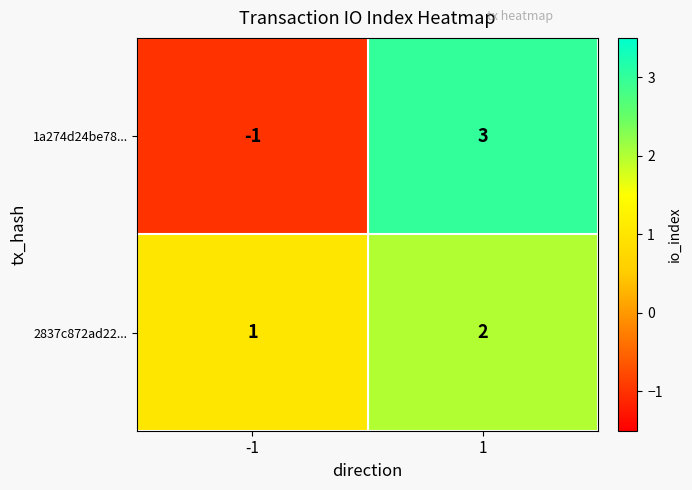

Reading left to right, transcribe all the data shown in this chart.

1a274d24be78...: -1=-1	1=3
2837c872ad22...: -1=1	1=2